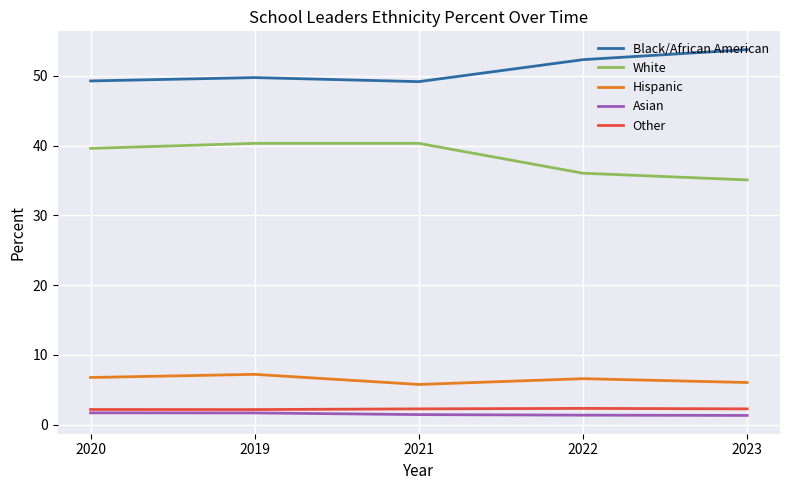

What is the approximate value of White at 2023?

35.1